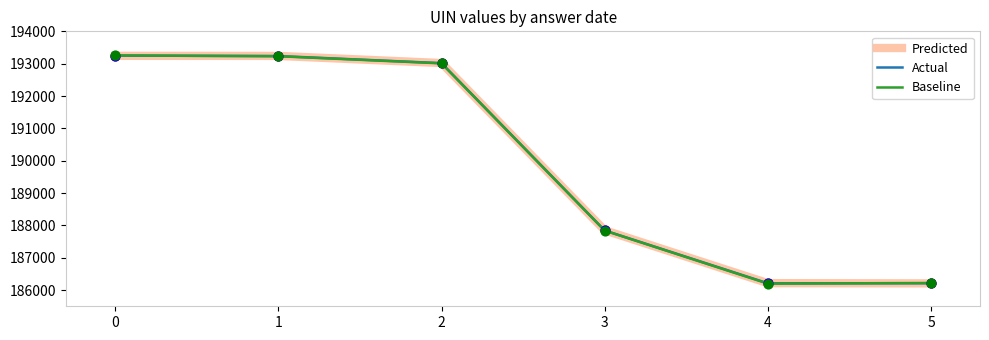

What are all the series names shown in the legend?

Predicted, Actual, Baseline